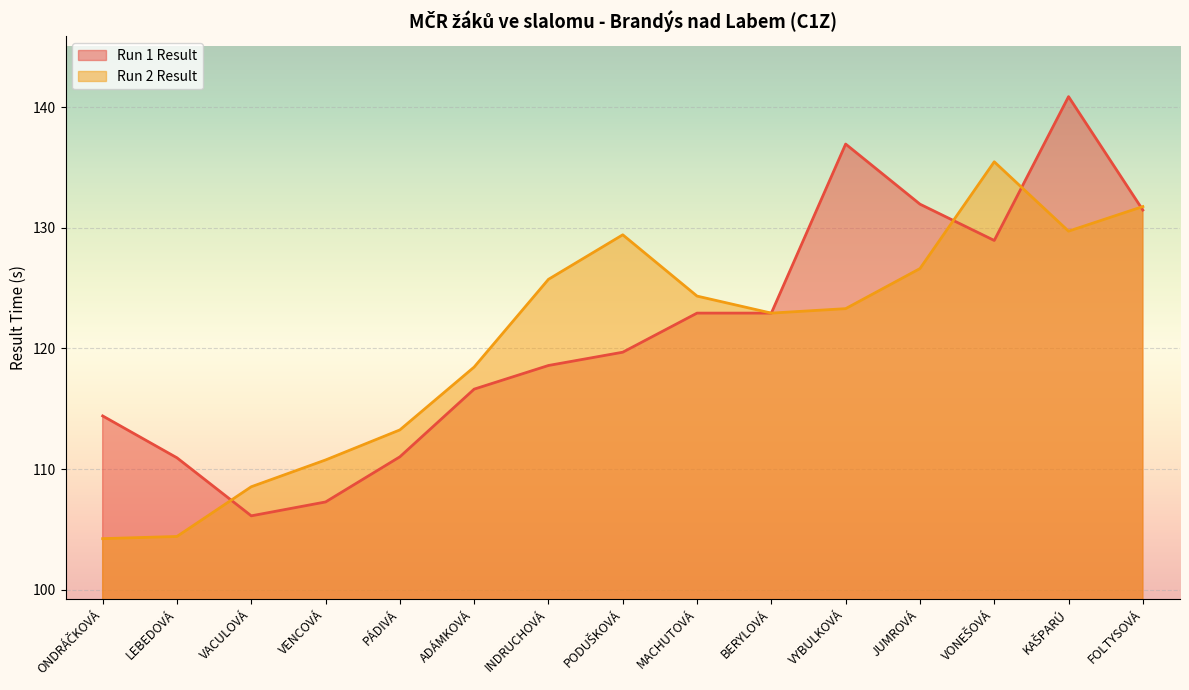

At BERYLOVÁ, list the series in order from smallest to largest.

Run 1 Result, Run 2 Result